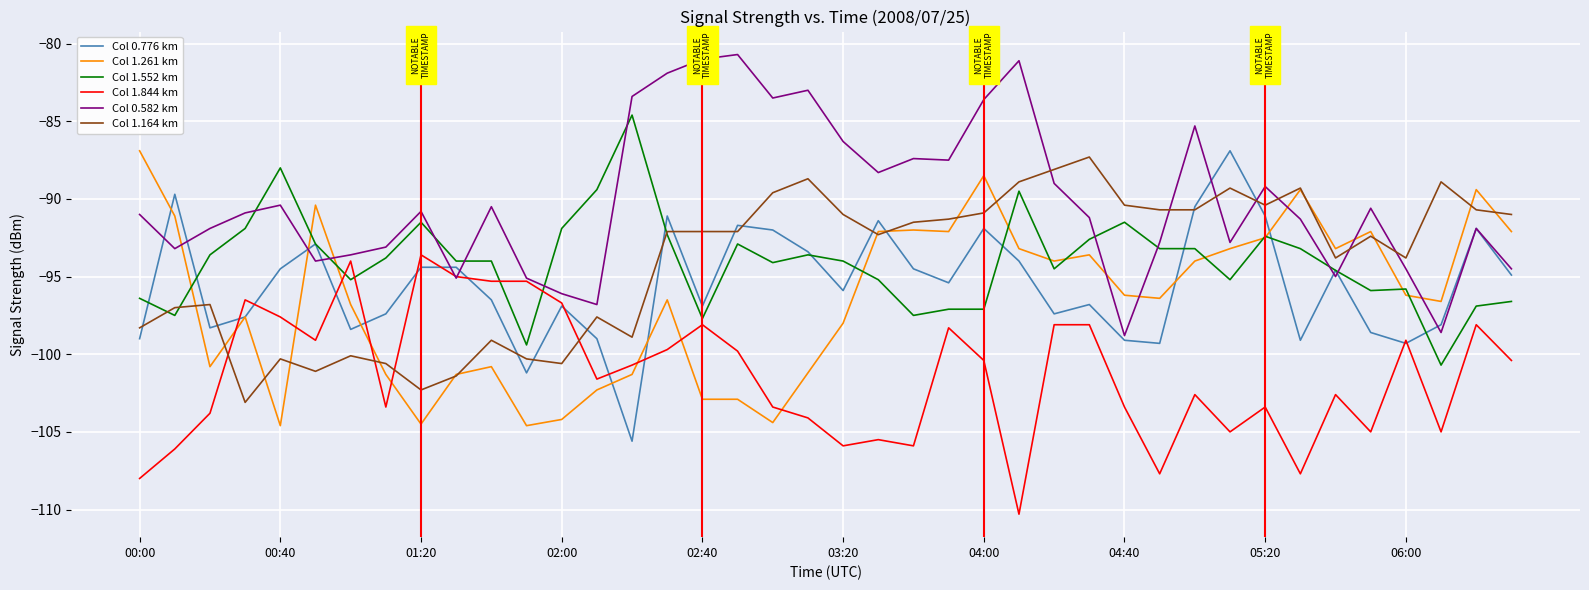

Which series has the largest total across all categories?

Col 0.582 km